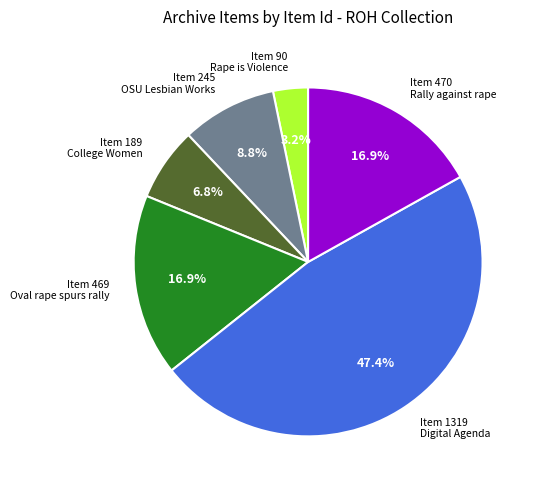

Does any single category account for the majority?

No